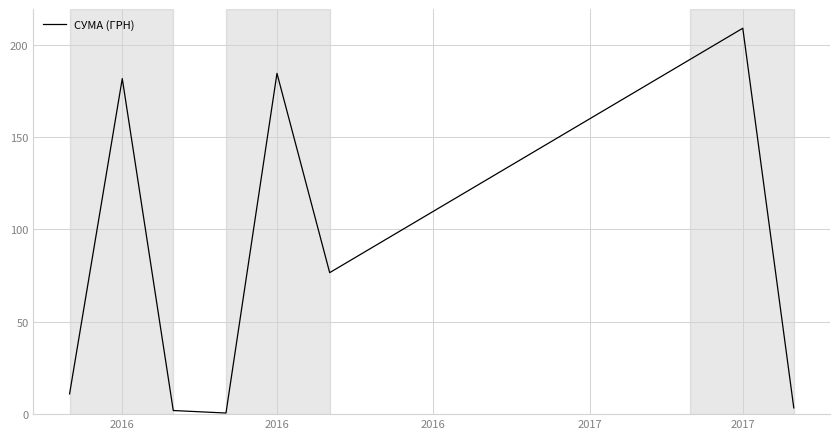

How many series are shown in this chart?

1